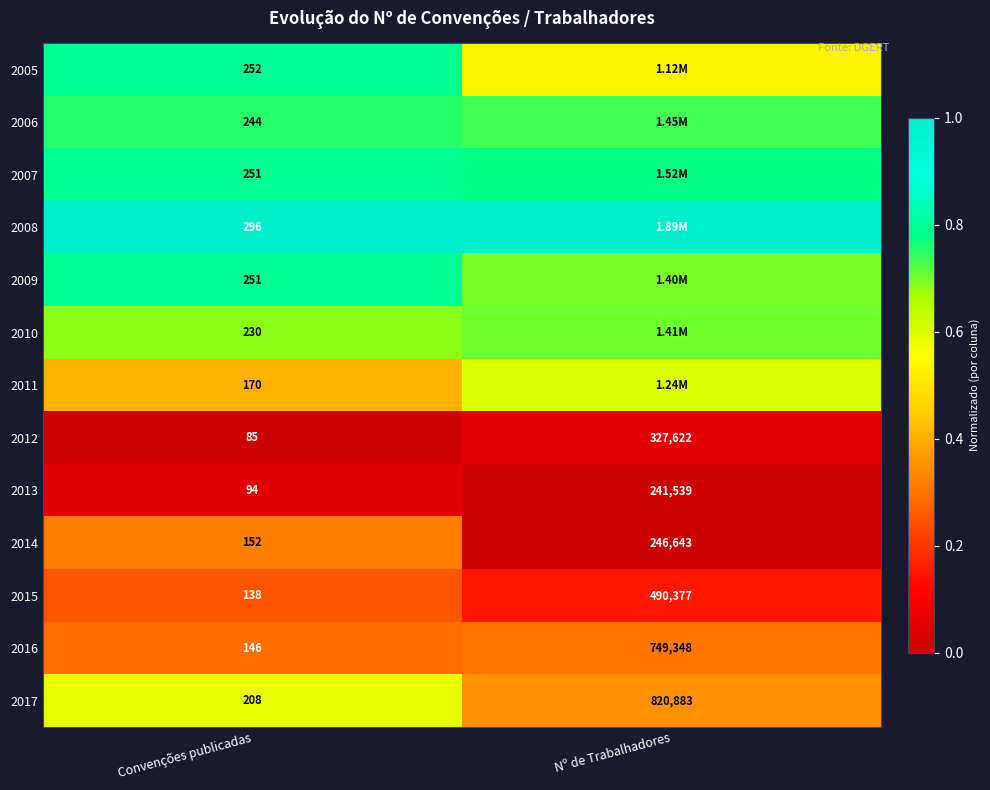

At which label is 2017 closest to 410545?

Convenções publicadas